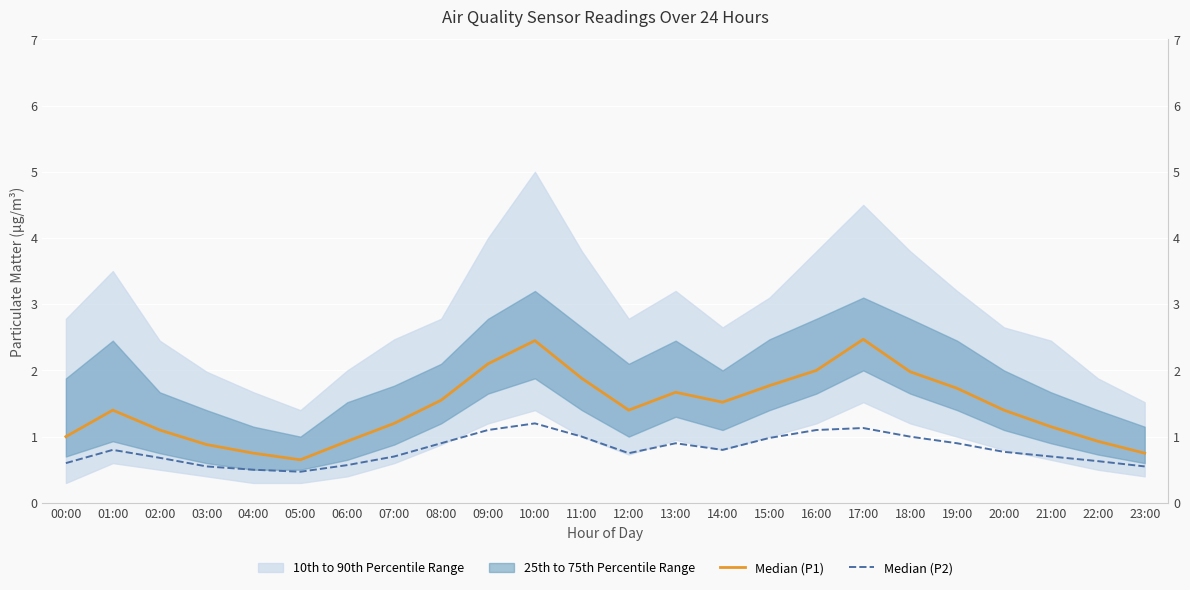

Which series has the largest total across all categories?

Median (P1)